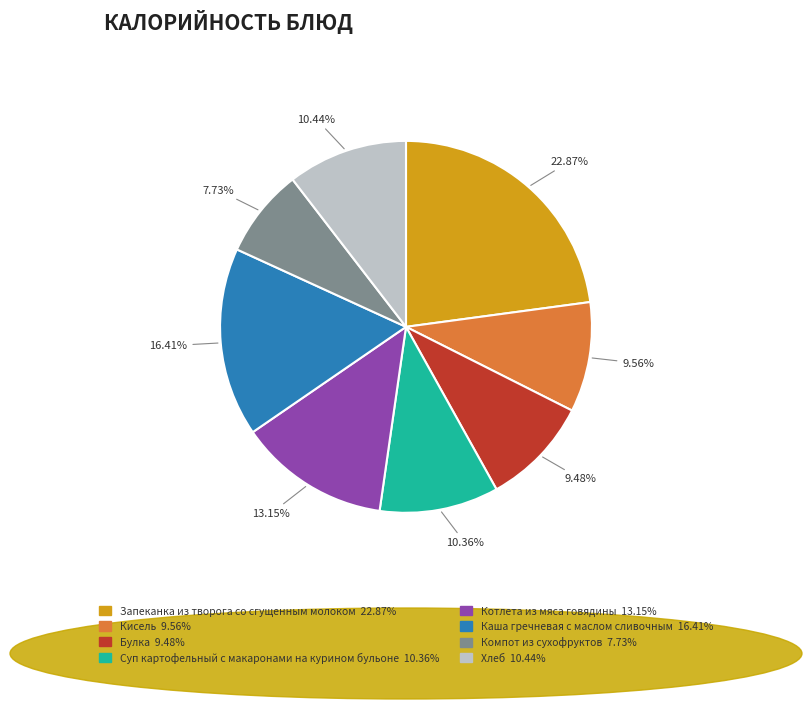

Does Суп картофельный с макаронами на курином бульоне represent more than half of the total?

No